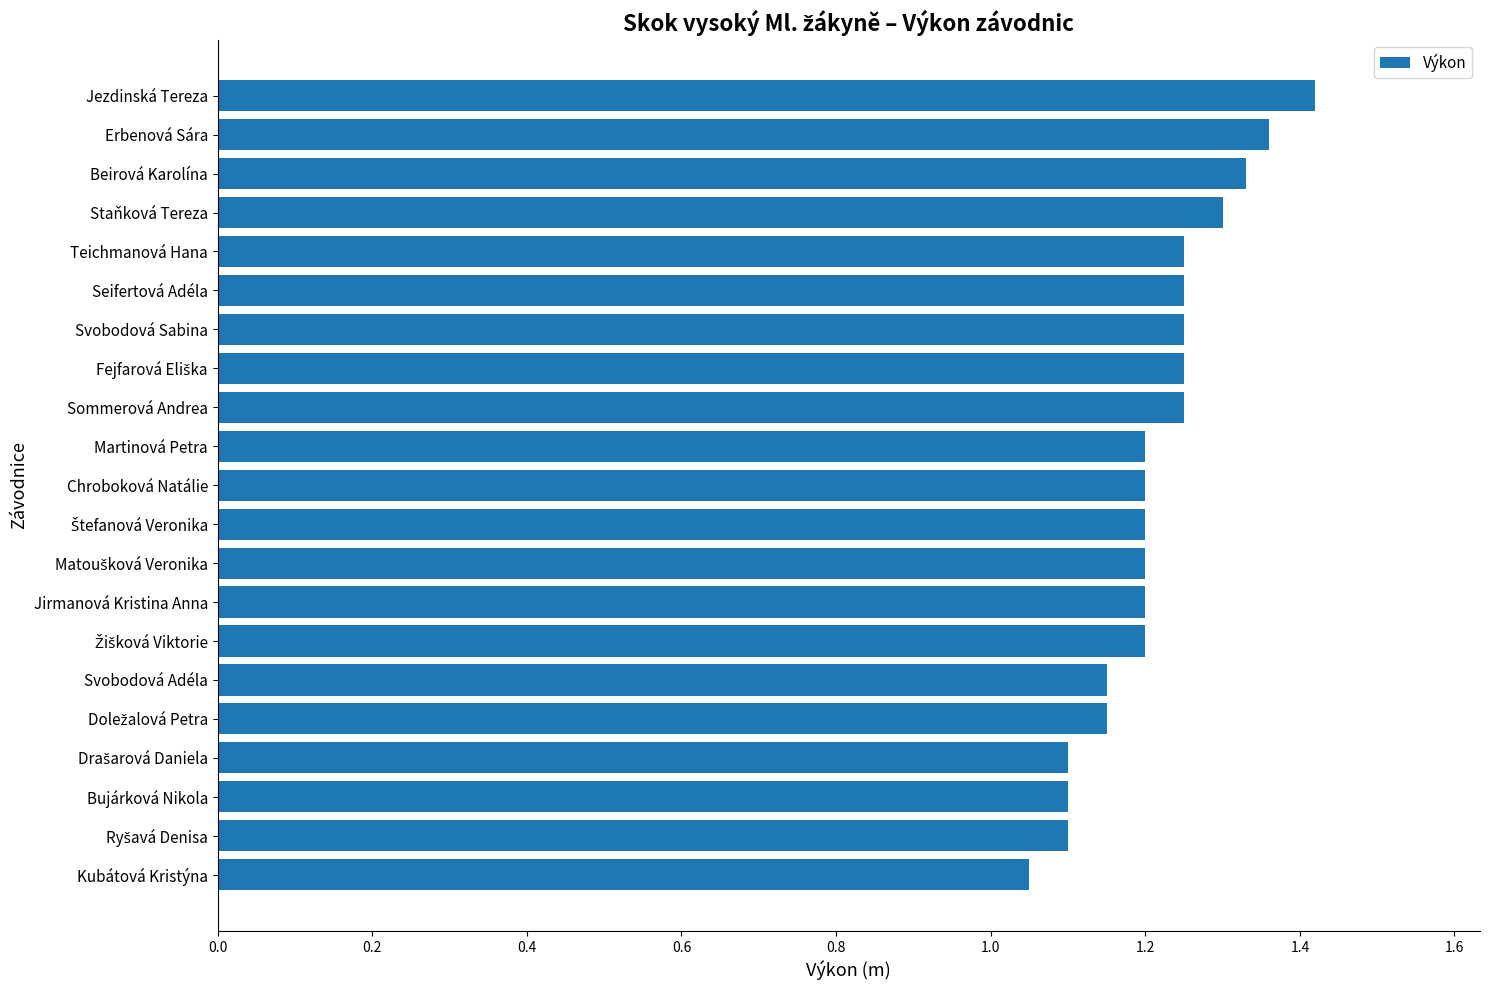

At which label is the value closest to 1?

Kubátová Kristýna